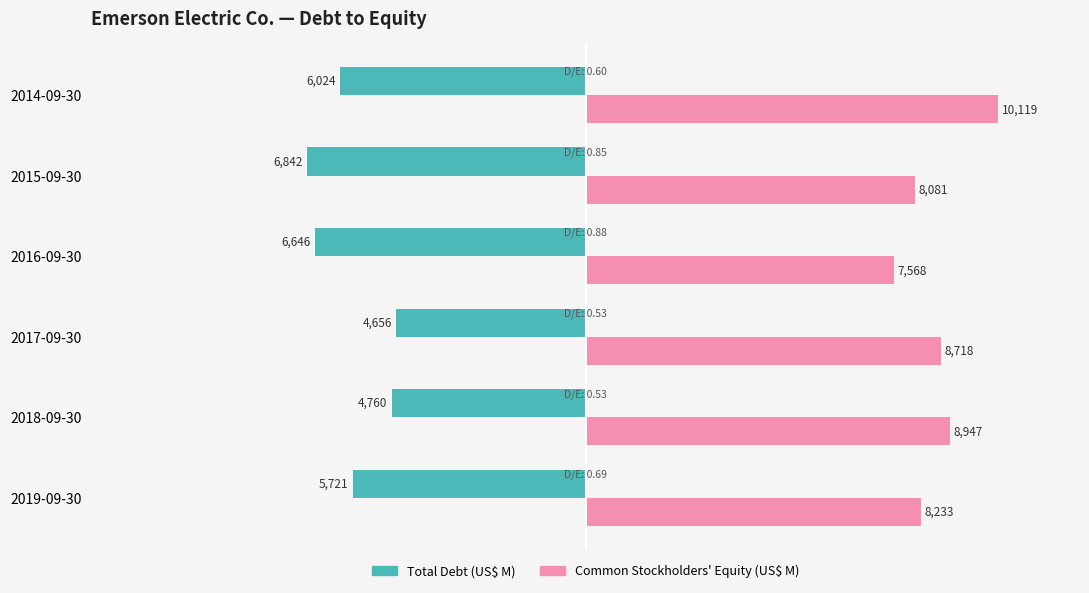

Are the bars grouped side by side (vs. stacked)?

Yes